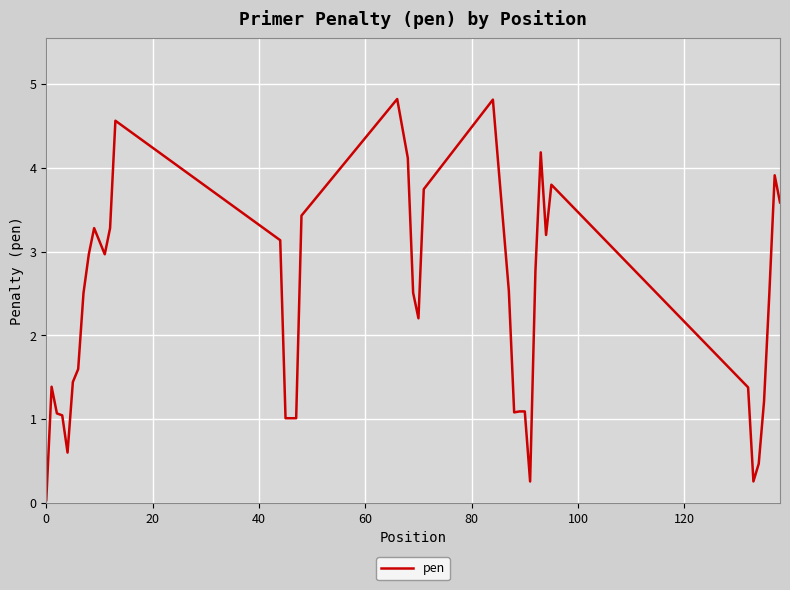

What is the greatest value displayed?

4.8